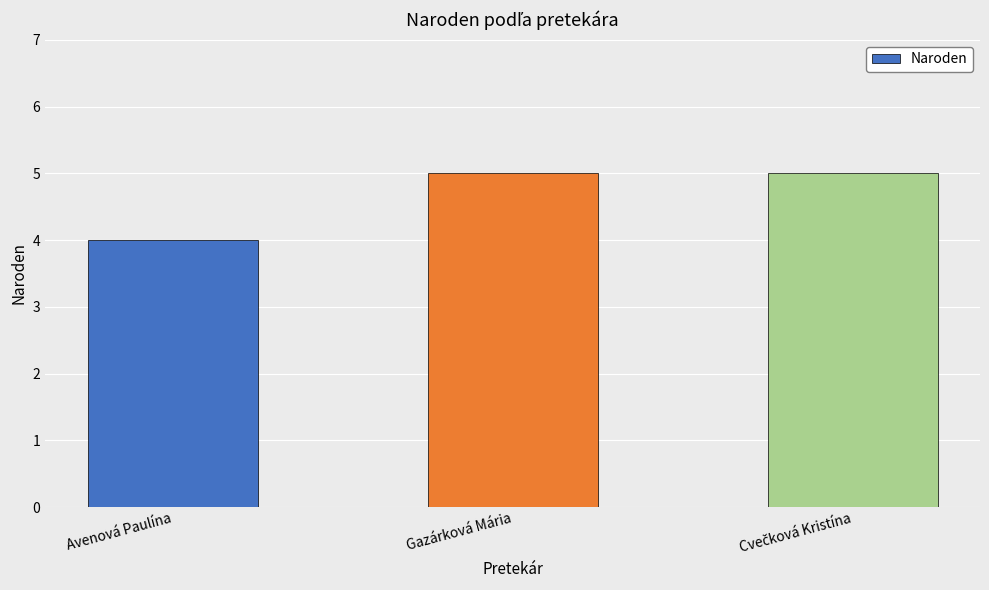

Reading right to left, list all the values displayed in this chart.

5	5	4